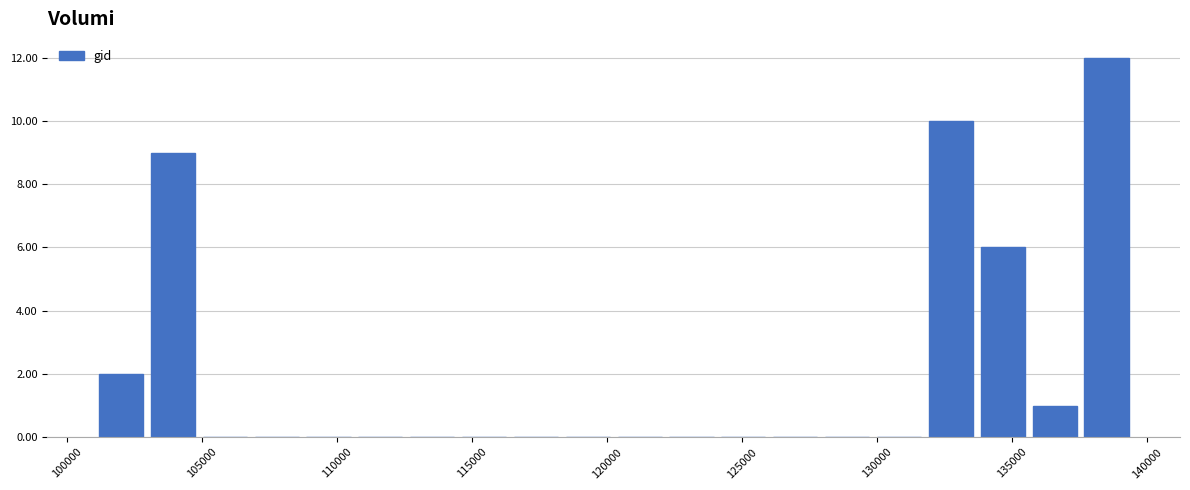

Read against the x-axis, roughly where is the centre of the tallest bar?

138500